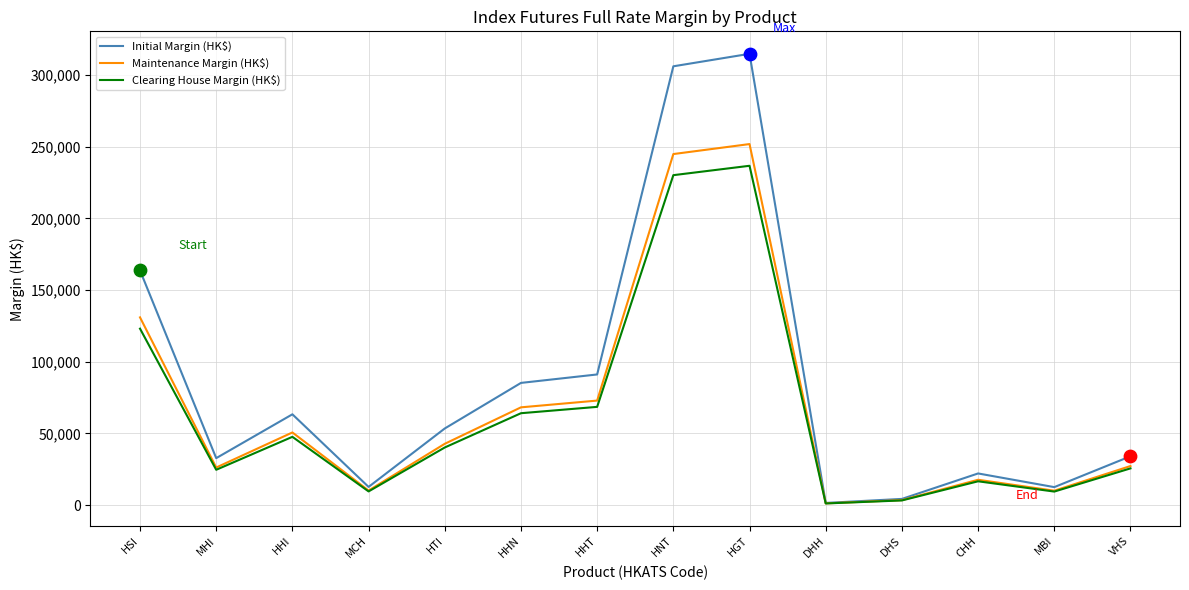

Which series changed the most between HNT and DHH?

Initial Margin (HK$)